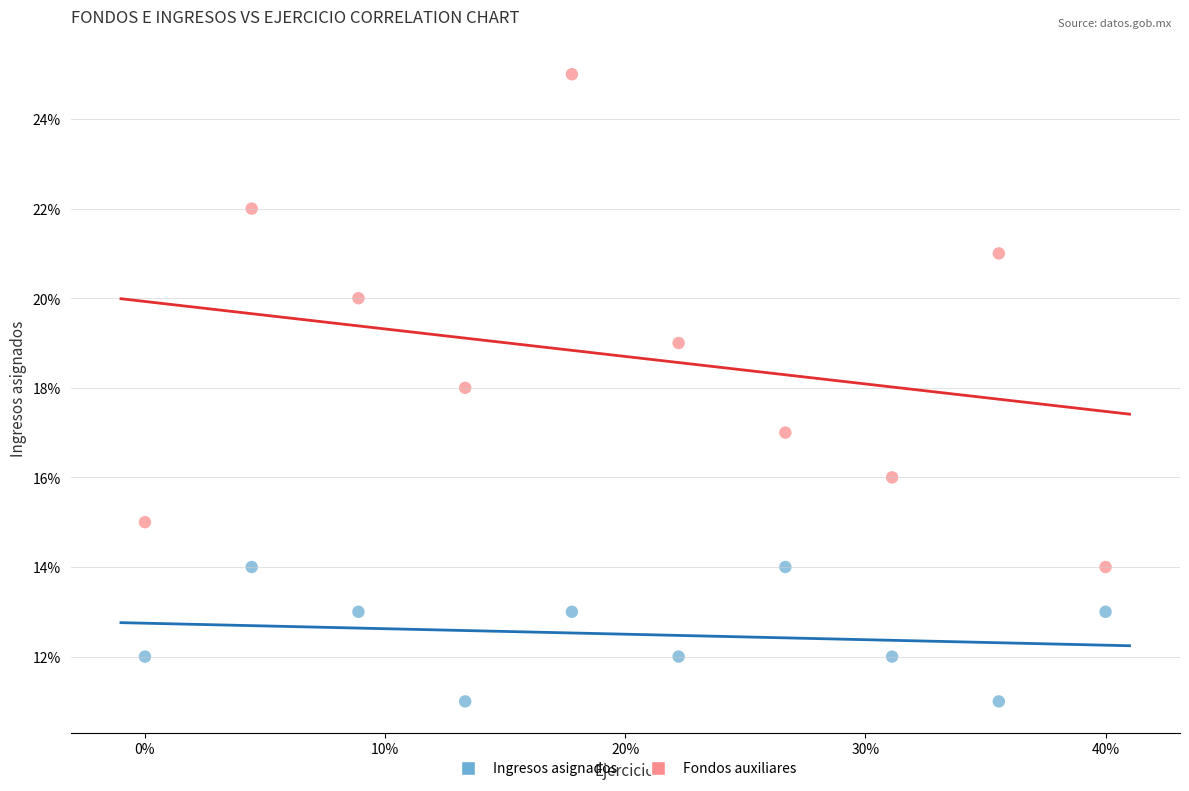

Which series reaches the maximum Y coordinate?

Fondos auxiliares